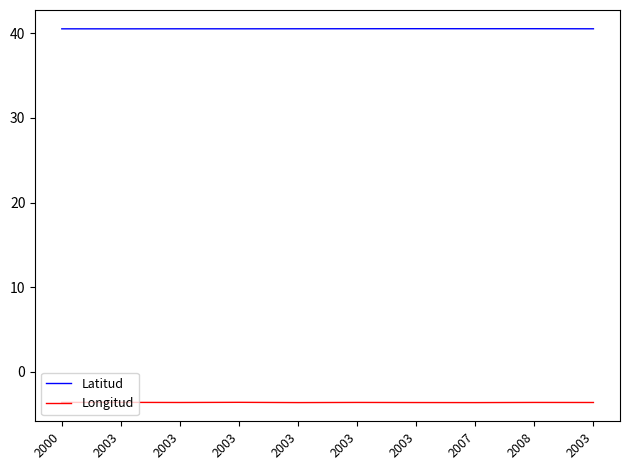

Which label corresponds to the largest value in the chart?

2003